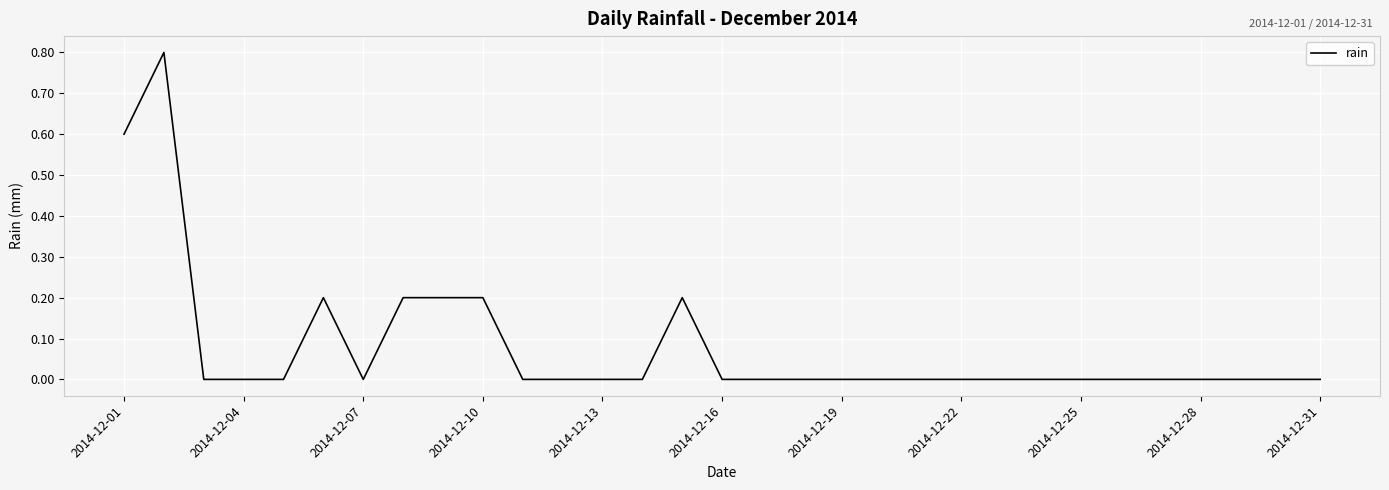

How many values are between 0 and 1?

31